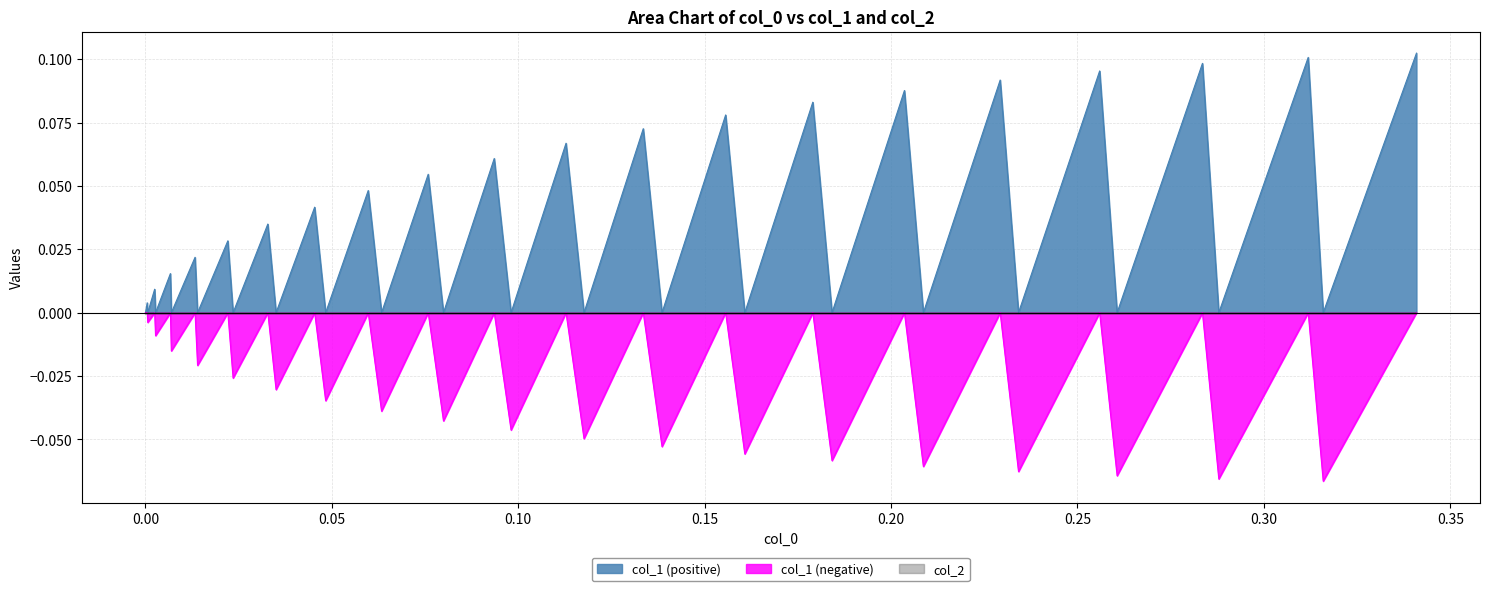

Between which two adjacent categories do col_1 and col_2 first intersect?

1 and 2